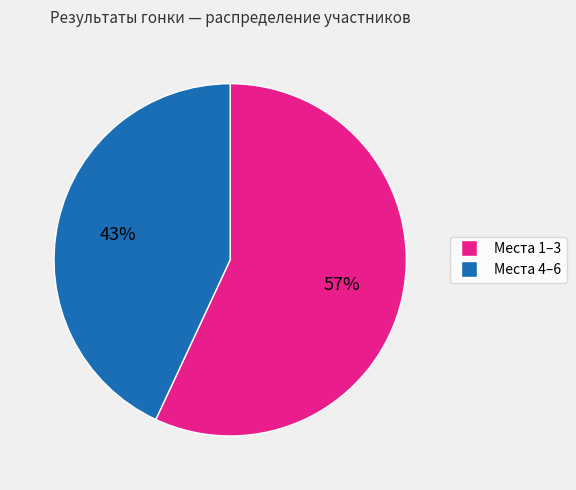

How many segments does this pie chart have?

2